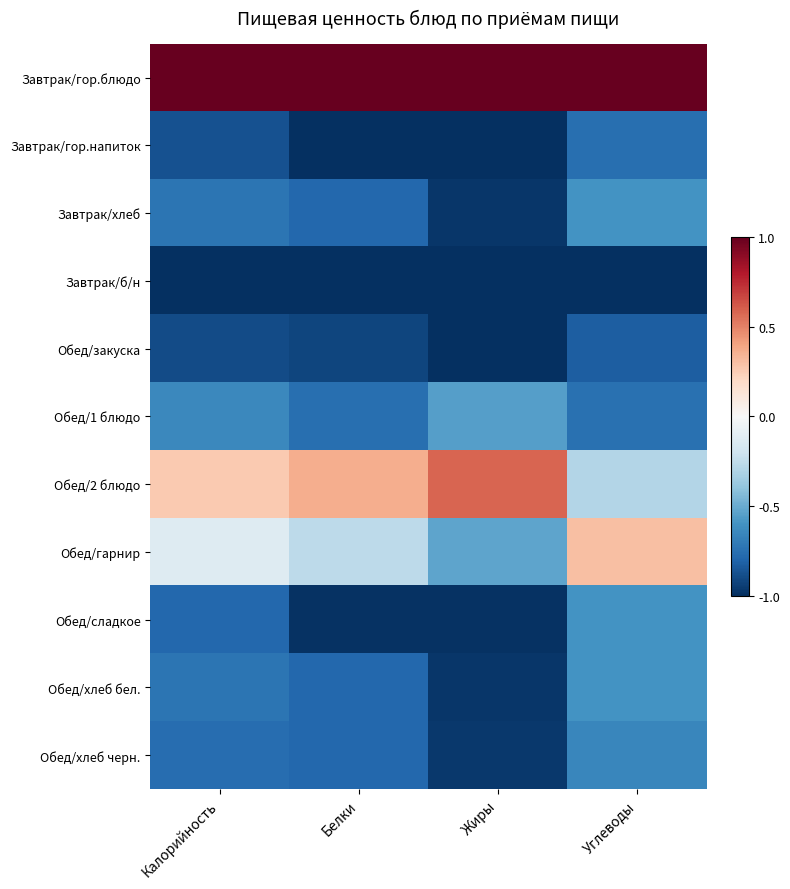

What is the difference between the highest and lowest values at Белки?

2.0